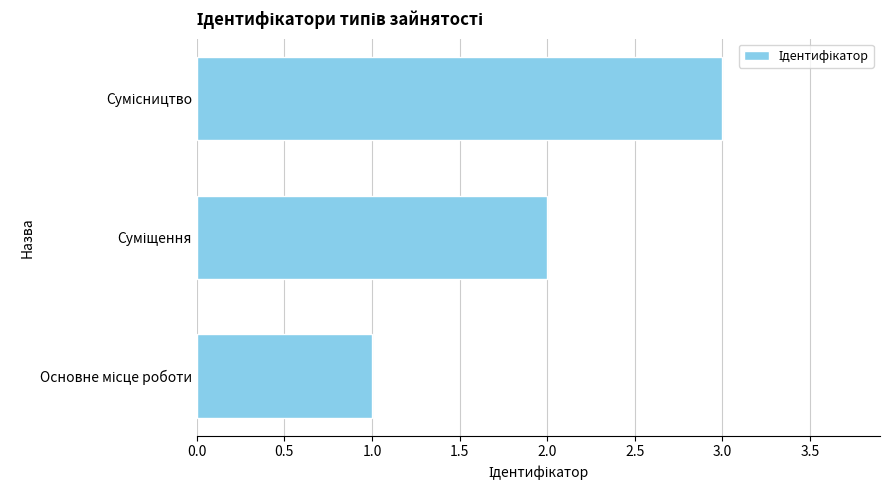

What is the sum of all values?

6